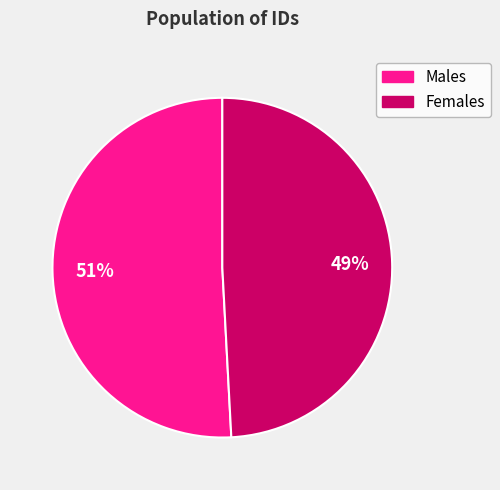

To the nearest percent, what is the difference between the largest and smallest slice percentages?

2%